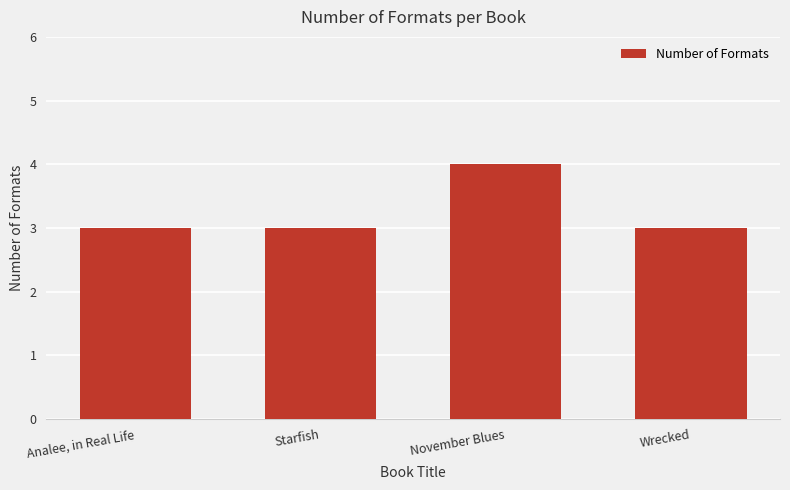

What position from the left is November Blues?

3